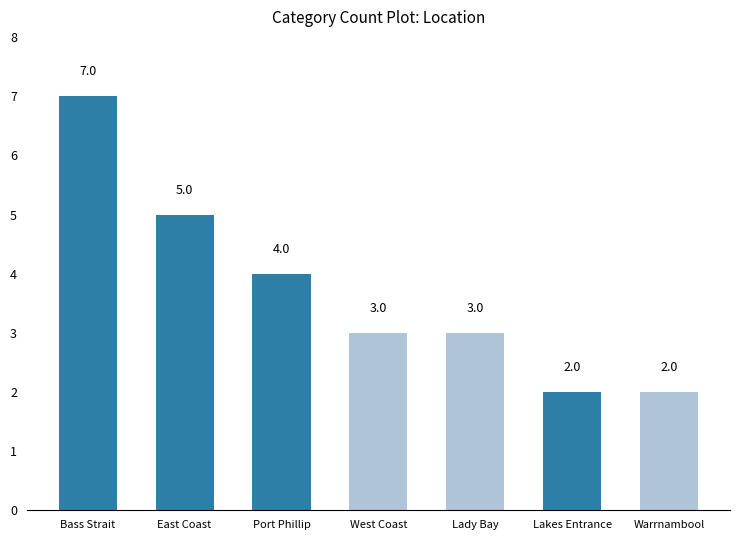

What is the value of the 4th bar from the left?

3